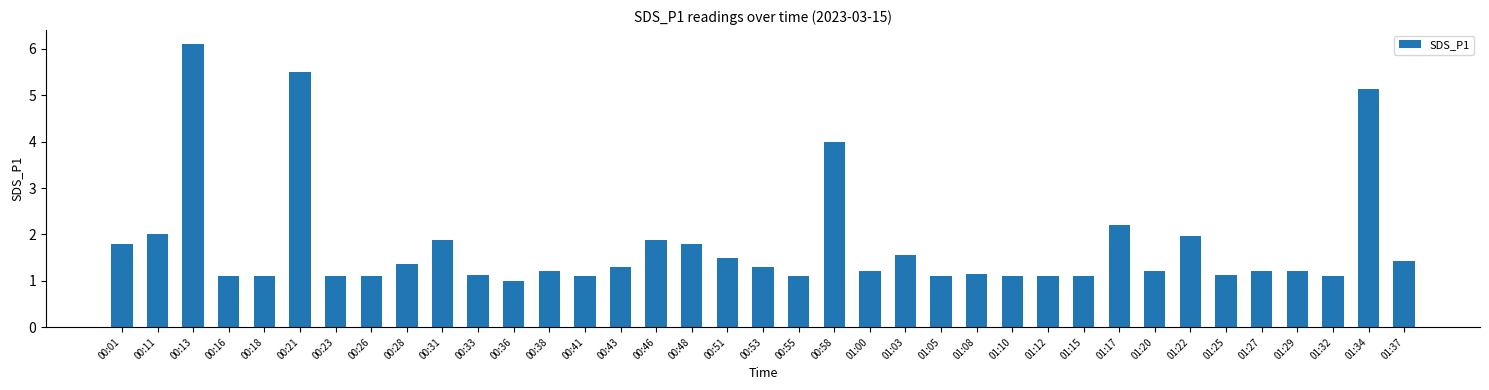

Where is the data nearest to the value 3?

01:17